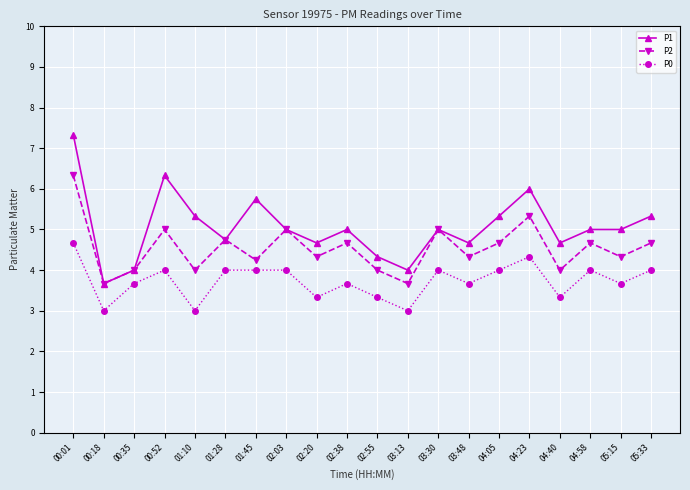

At which label does P0 first exceed 4?

00:01